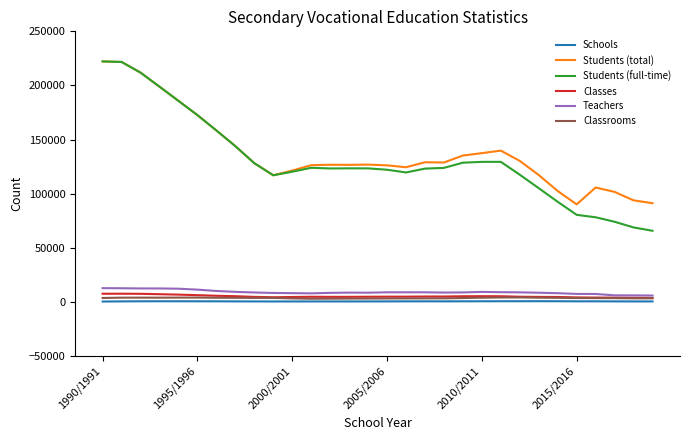

What is the minimum value for Students (full-time)?

65771